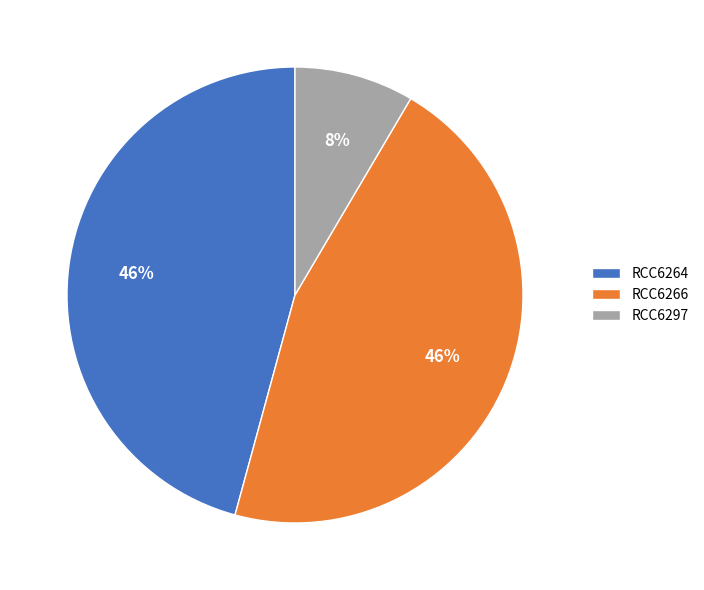

Between RCC6264 and RCC6297, which is larger?

RCC6264